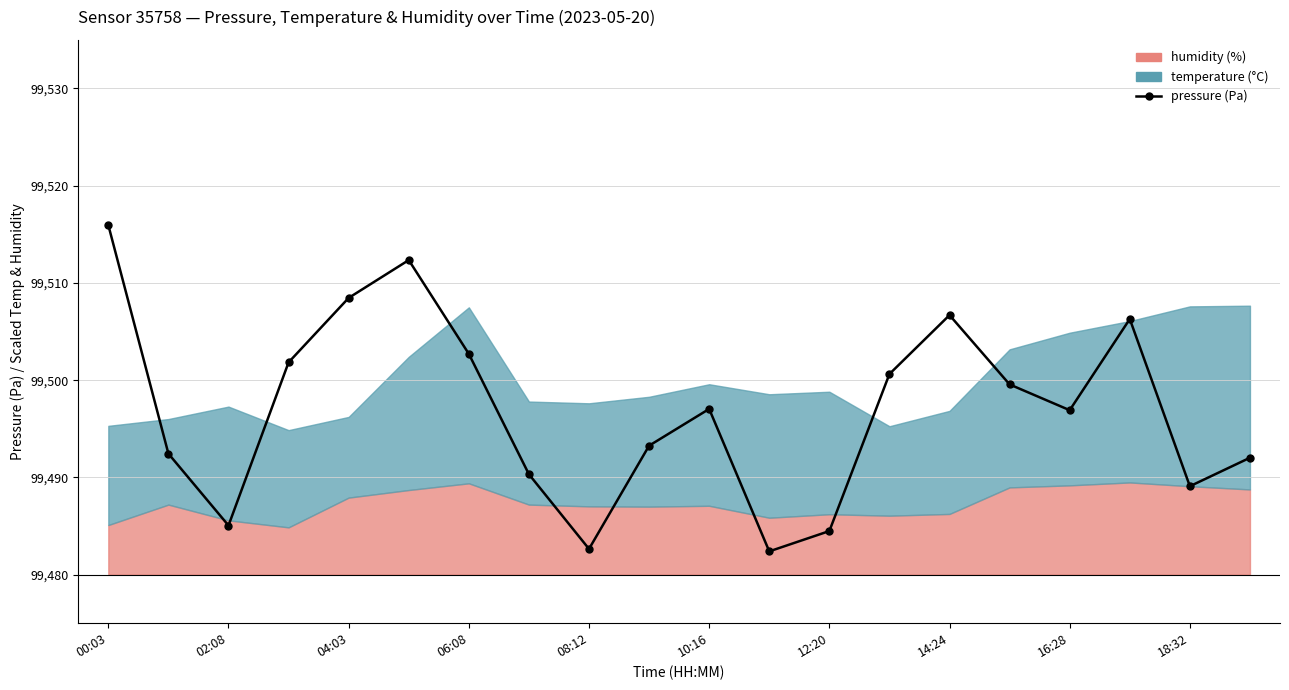

At which category does the chart reach its minimum across all series?

11